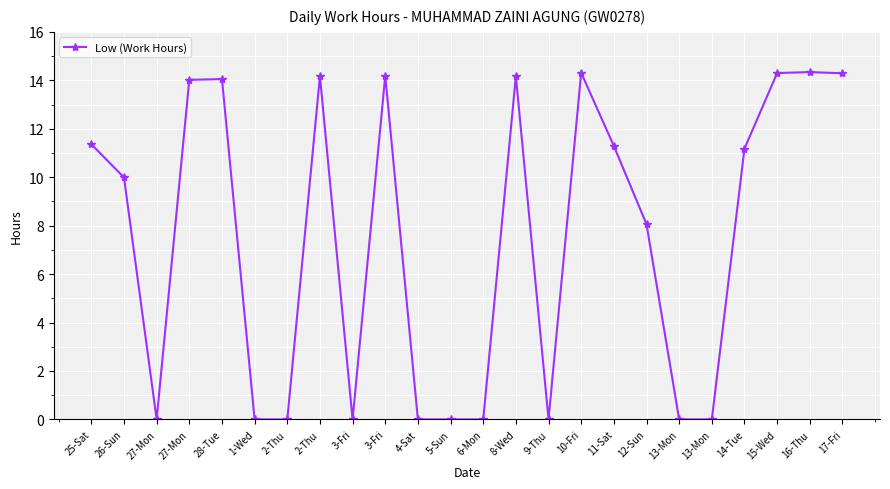

How many lines are shown in the chart?

1